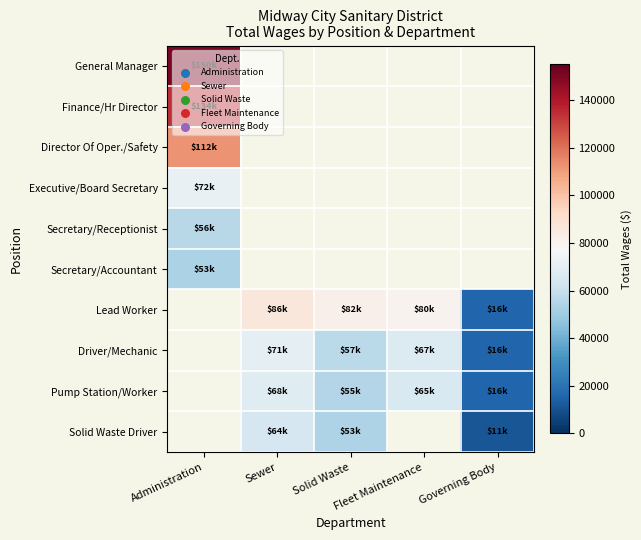

How many values in Secretary/Receptionist are above zero?

1